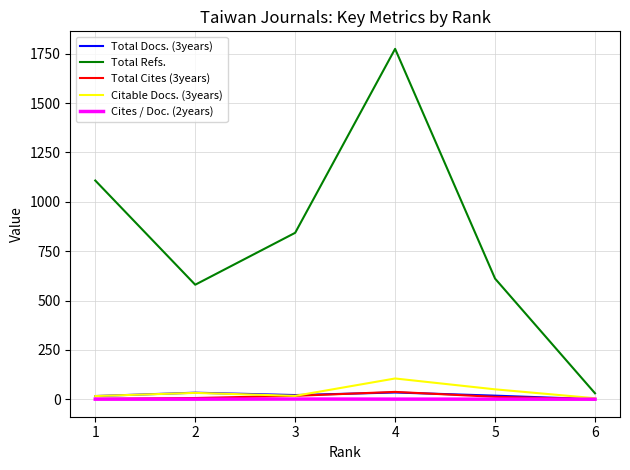

Read the Total Docs. (3years) value at 2.

33.0